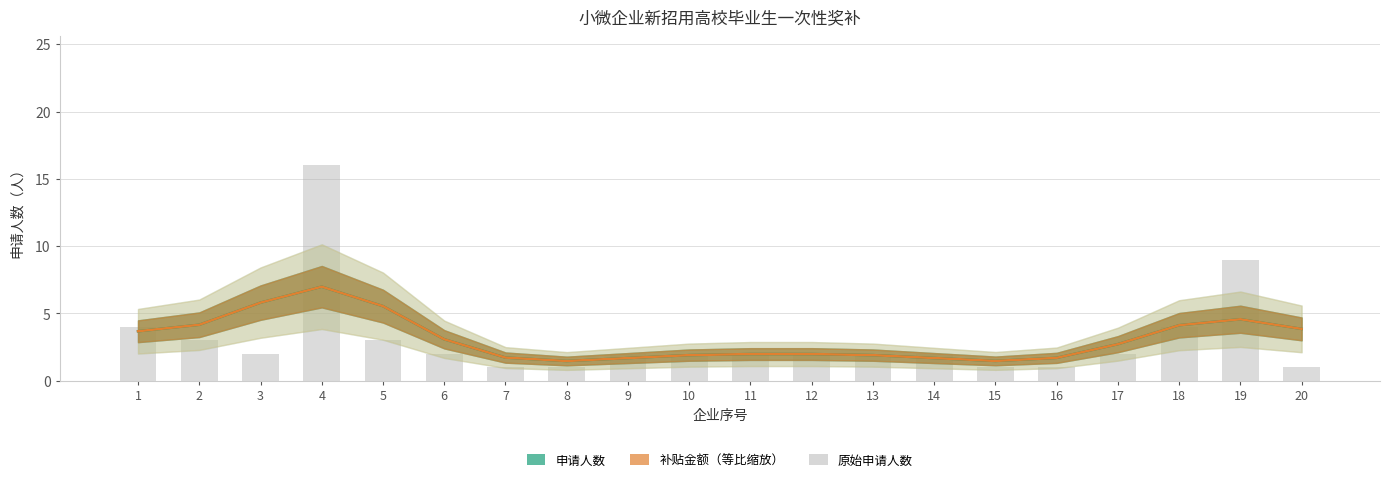

True or false: the data shows 4 at 5.

False